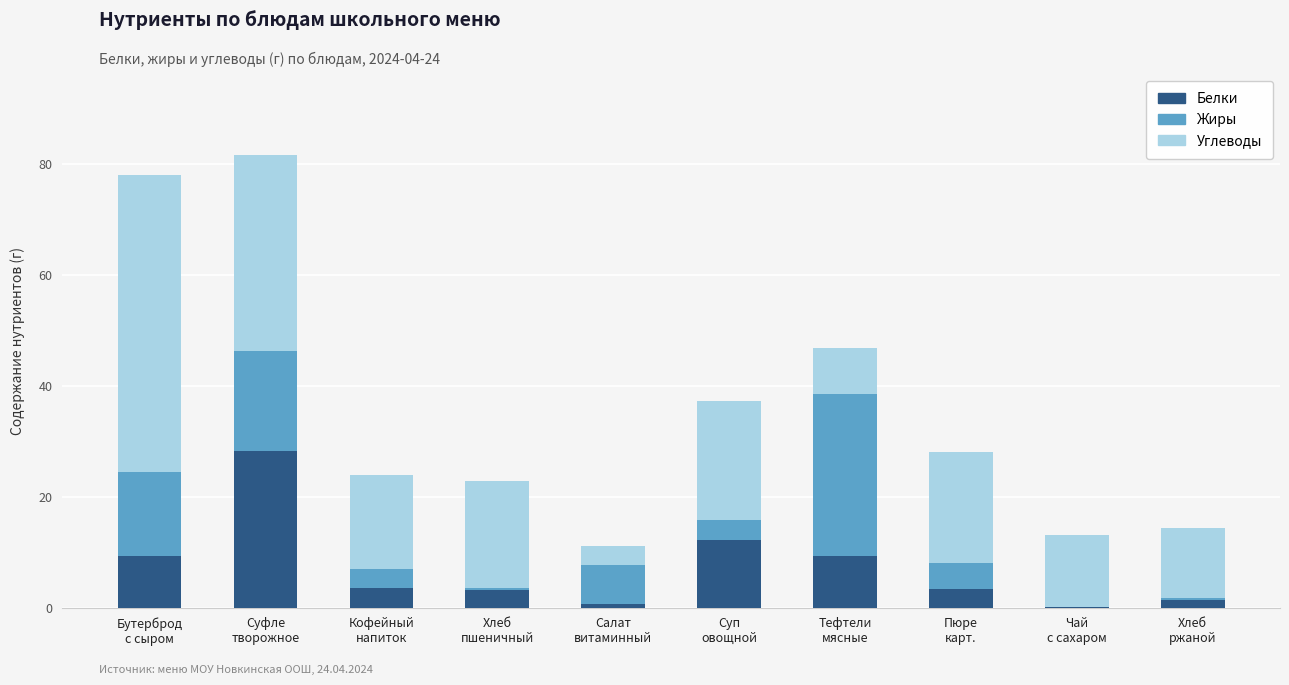

What is the highest value of the Белки series?

28.2